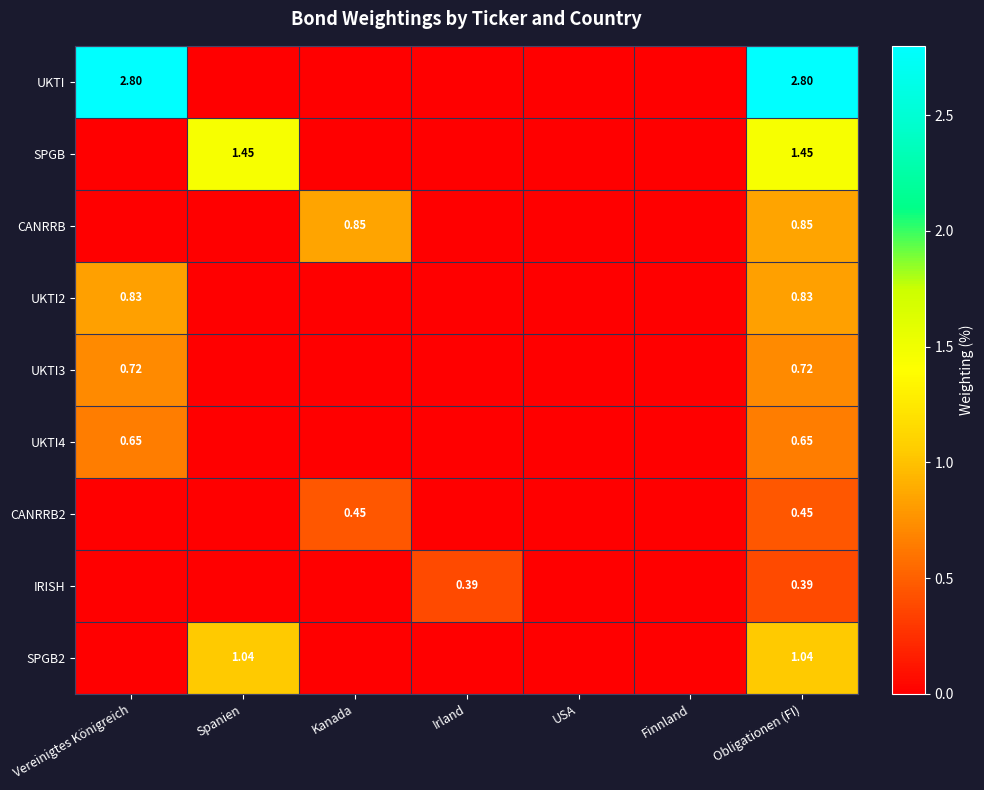

Rank the categories by CANRRB value from lowest to highest.

Vereinigtes Königreich, Spanien, Irland, USA, Finnland, Kanada, Obligationen (FI)